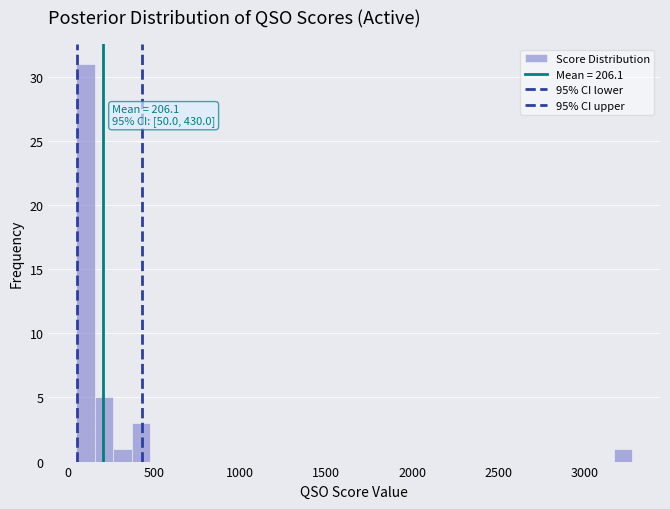

Read against the x-axis, roughly where is the centre of the tallest bar?

100